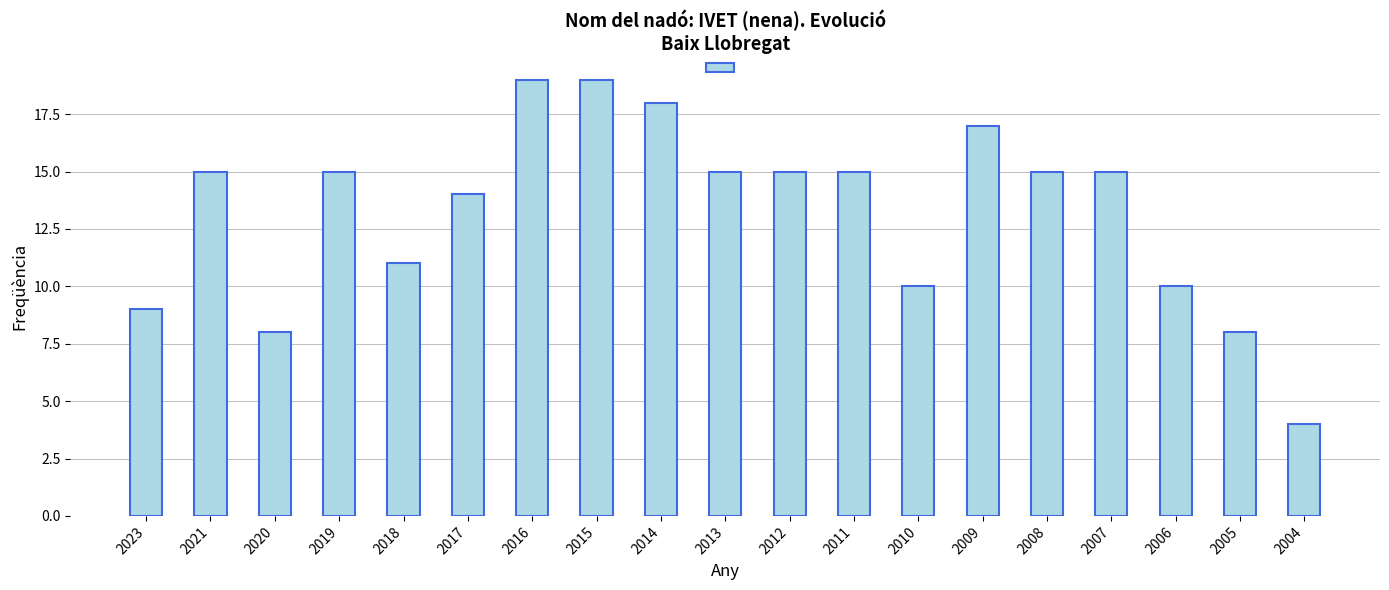

What is the ratio of the value at 2021 to the value at 2006?

1.5